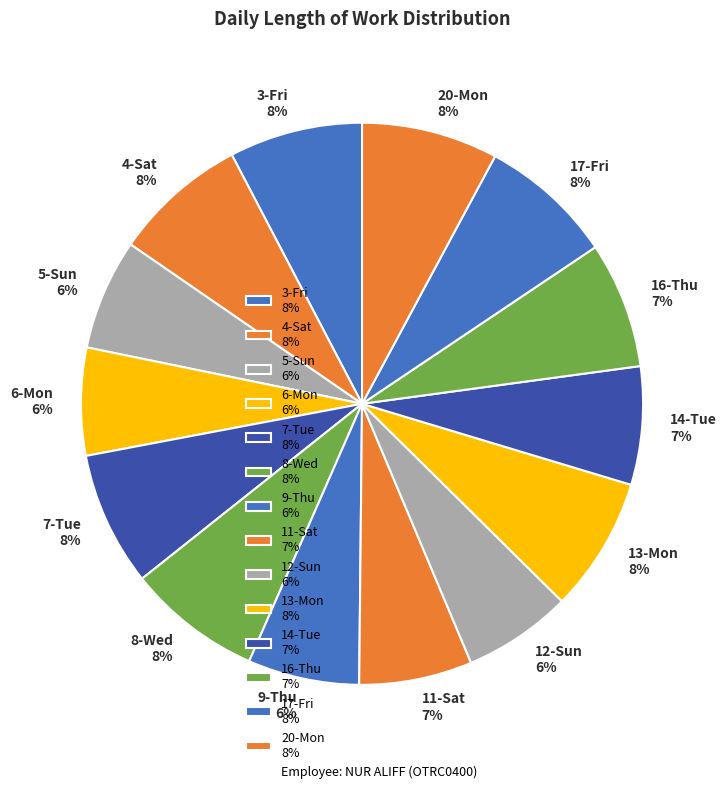

True or false: 13-Mon accounts for 1% of the total.

False